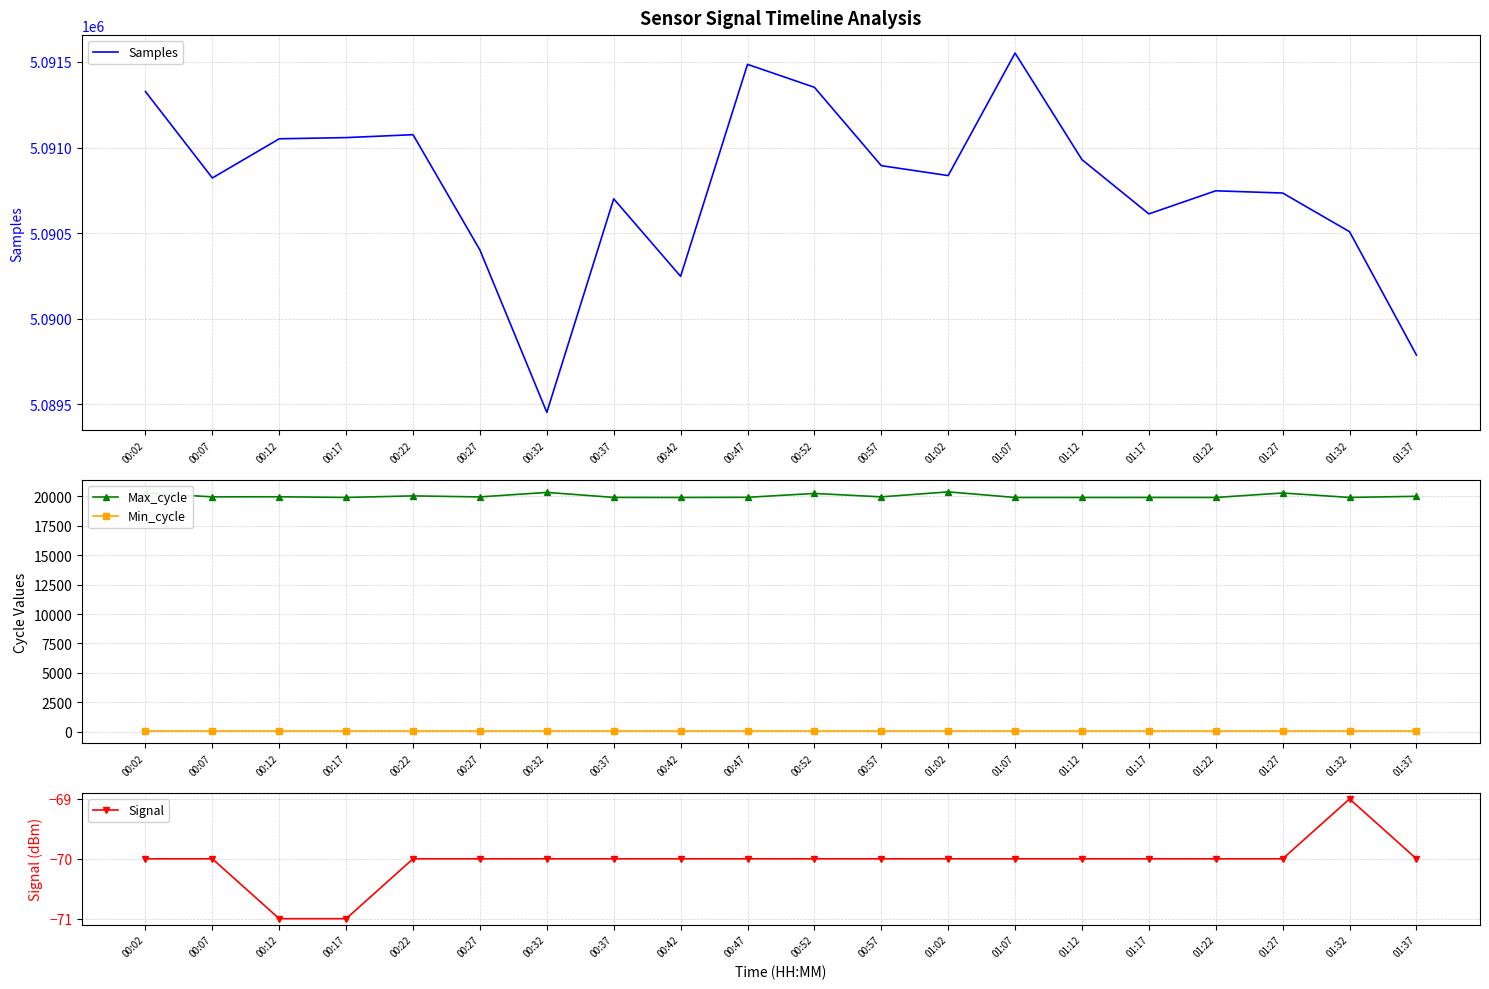

What are all the series names shown in the legend?

Samples, Max_cycle, Min_cycle, Signal